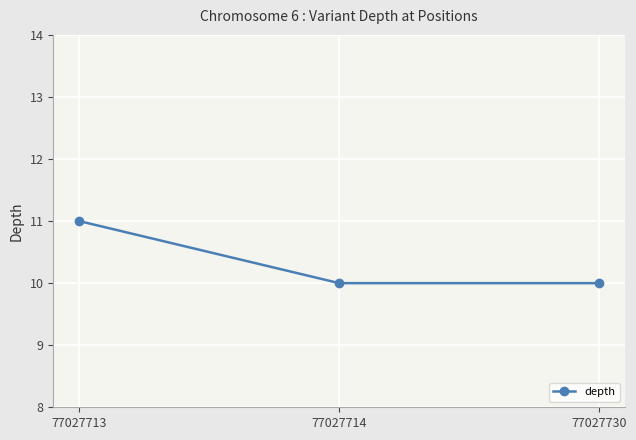

Reading left to right, extract all data points from this chart.

77027713=11	77027714=10	77027730=10